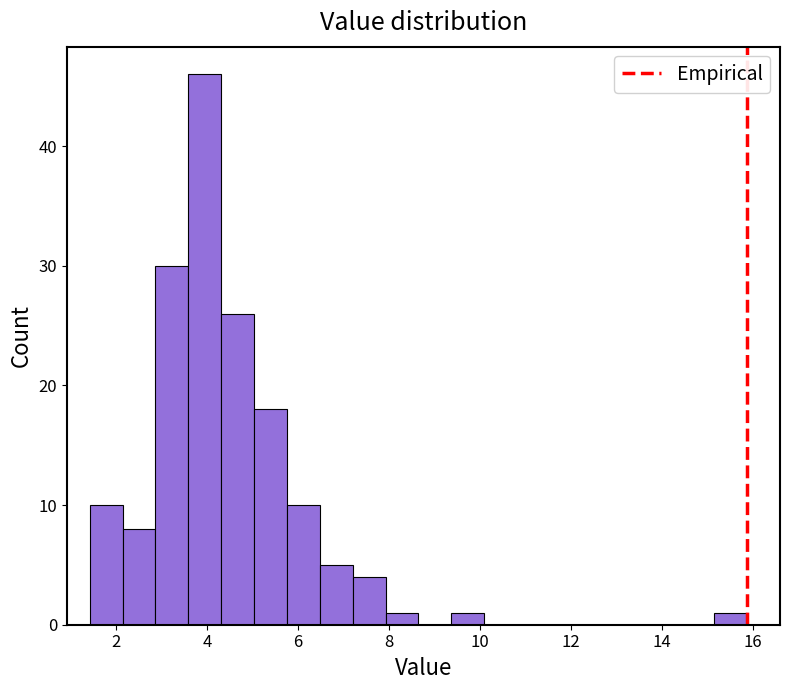

Around what value on the x-axis is the tallest bar? Give the approximate position of its centre, as read against the axis.

4.0